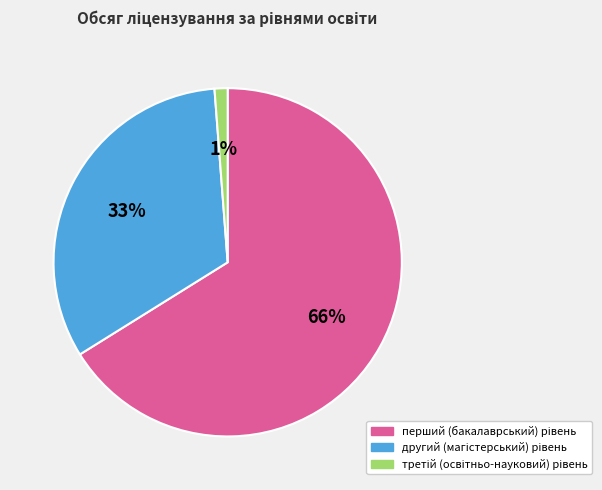

Is there a majority slice in this chart?

Yes